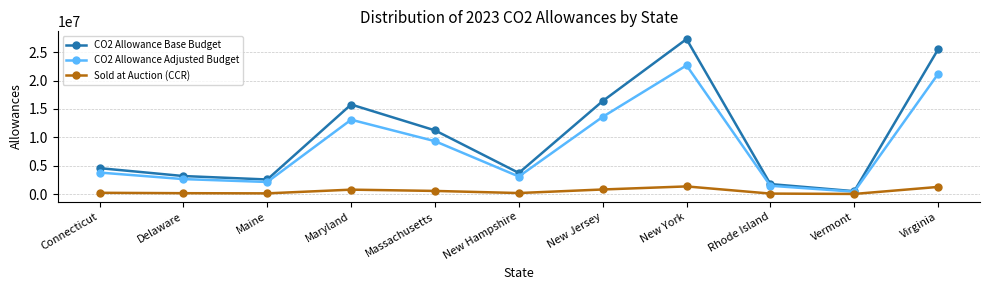

In Sold at Auction (CCR), how many points are lower than both neighbors (excluding endpoints)?

3